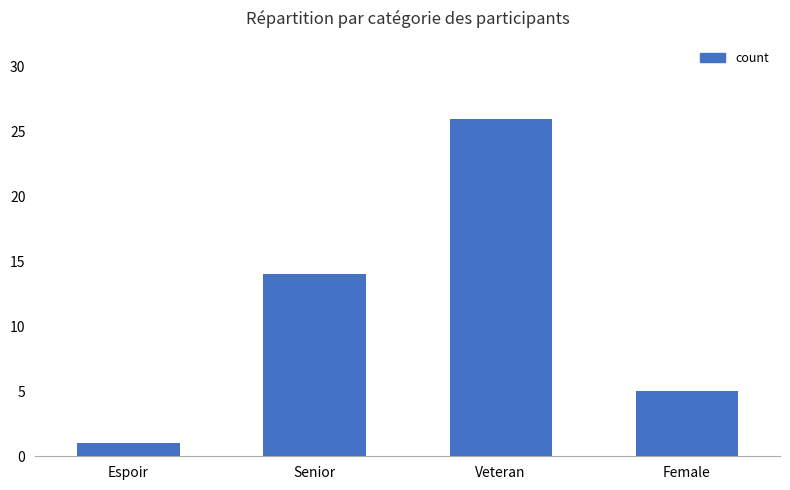

Count the number of data series in this chart.

1